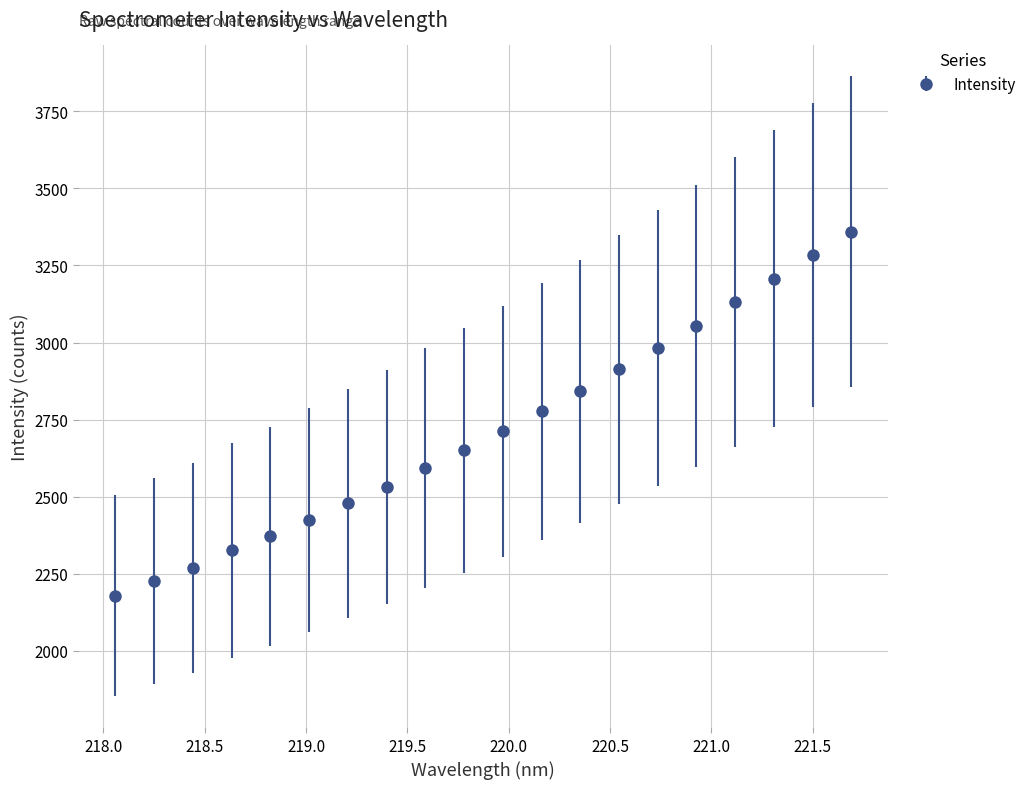

What is the value of the 6th point from the left?

2422.8